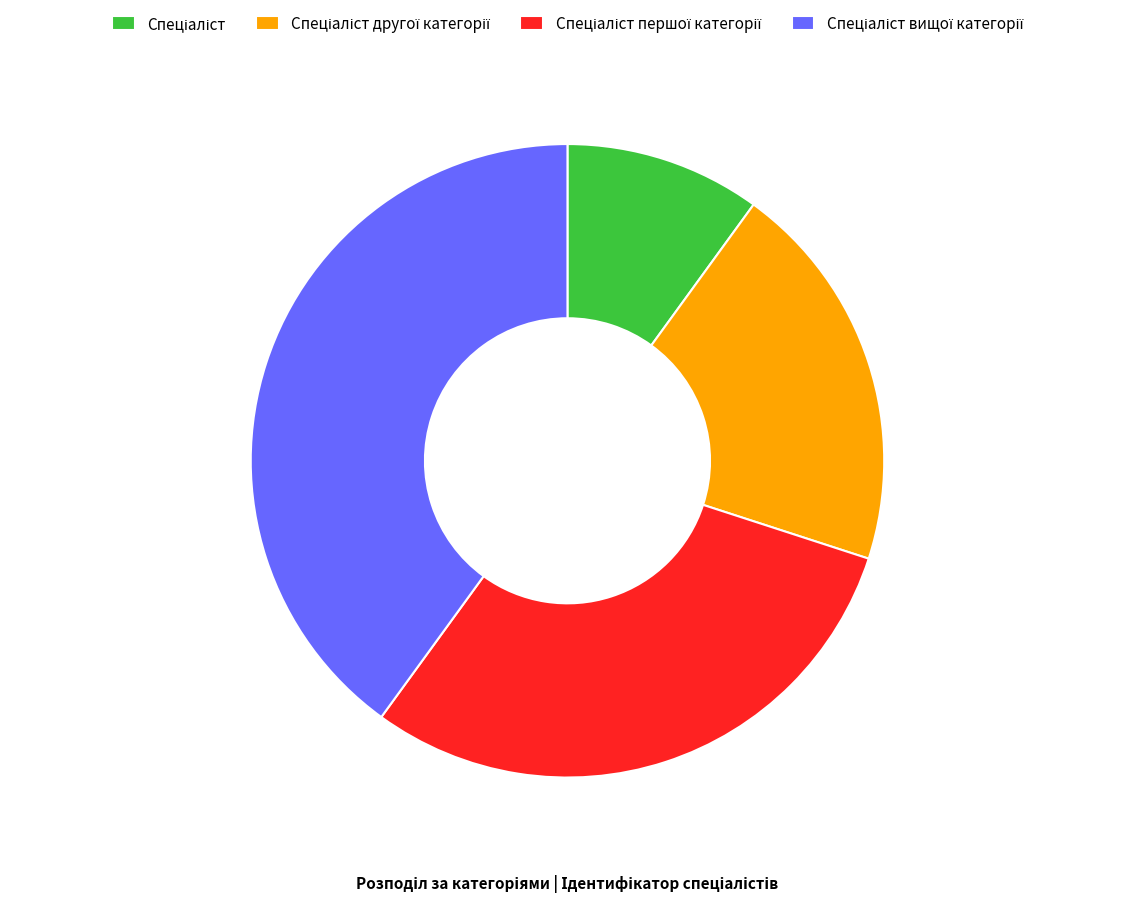

Is there any slice that represents more than half of the pie?

No